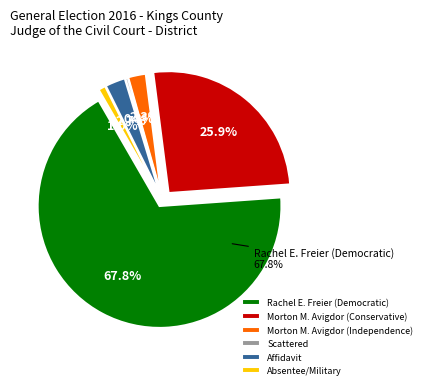

To the nearest percent, what portion does Morton M. Avigdor (Conservative) represent?

26%